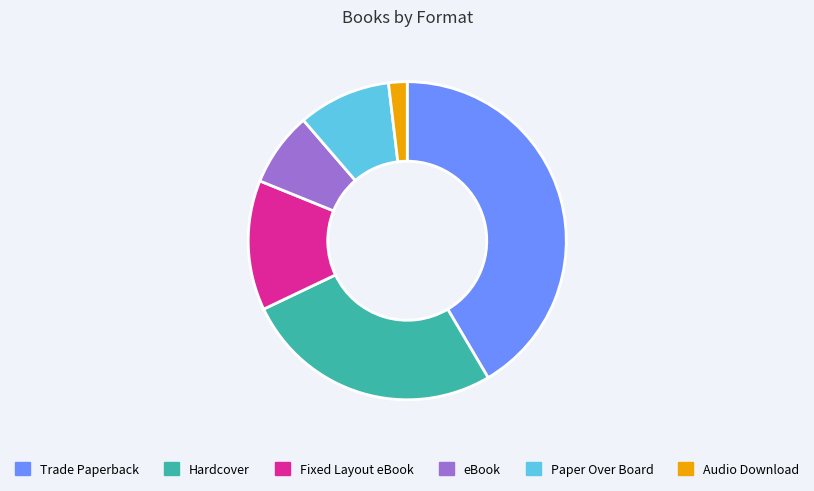

How many slices are in this pie chart?

6